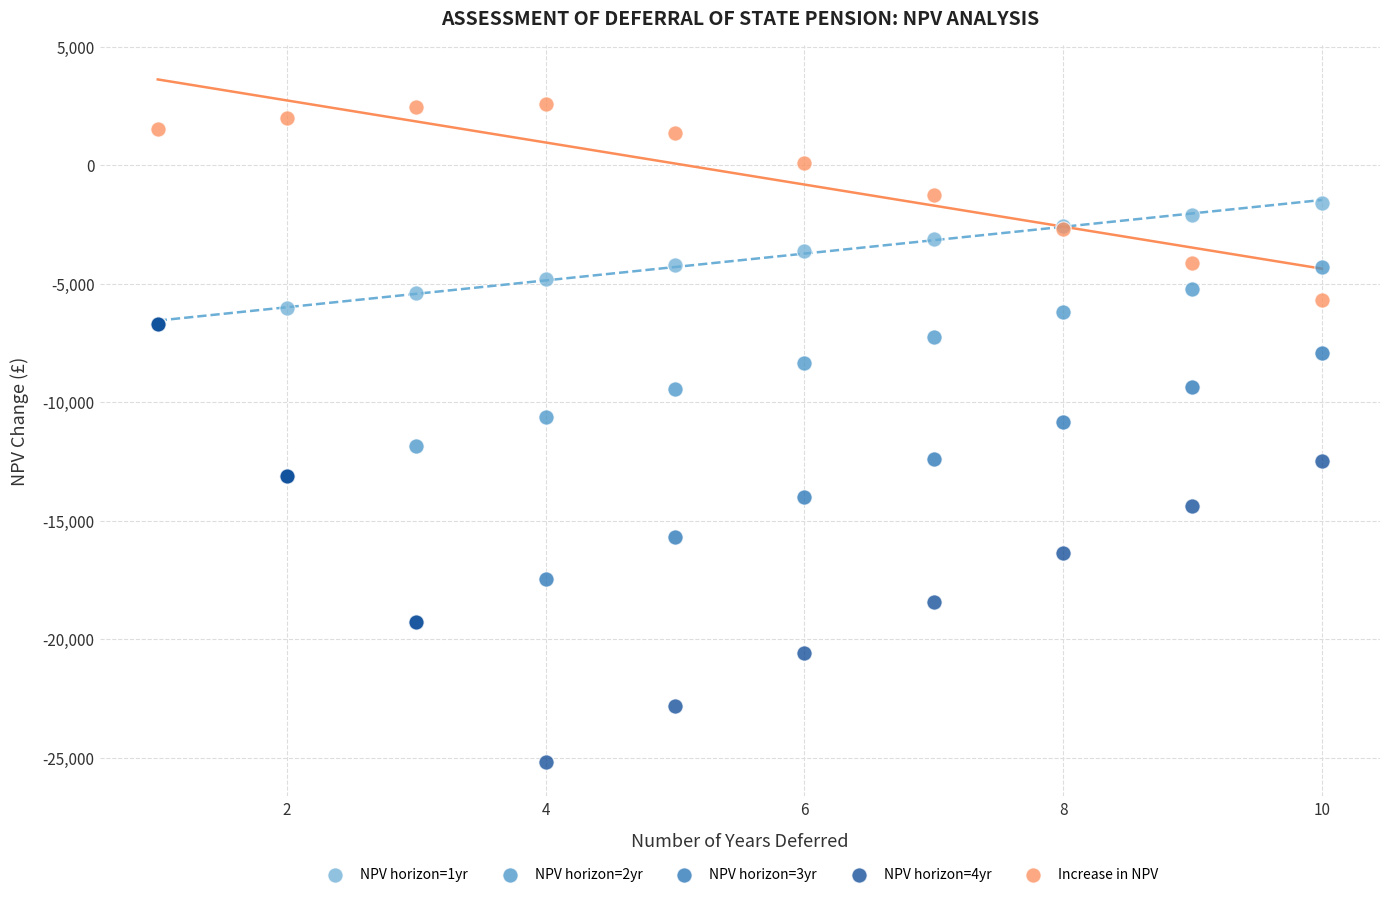

Which series has the largest Y range (max minus min)?

NPV horizon=4yr